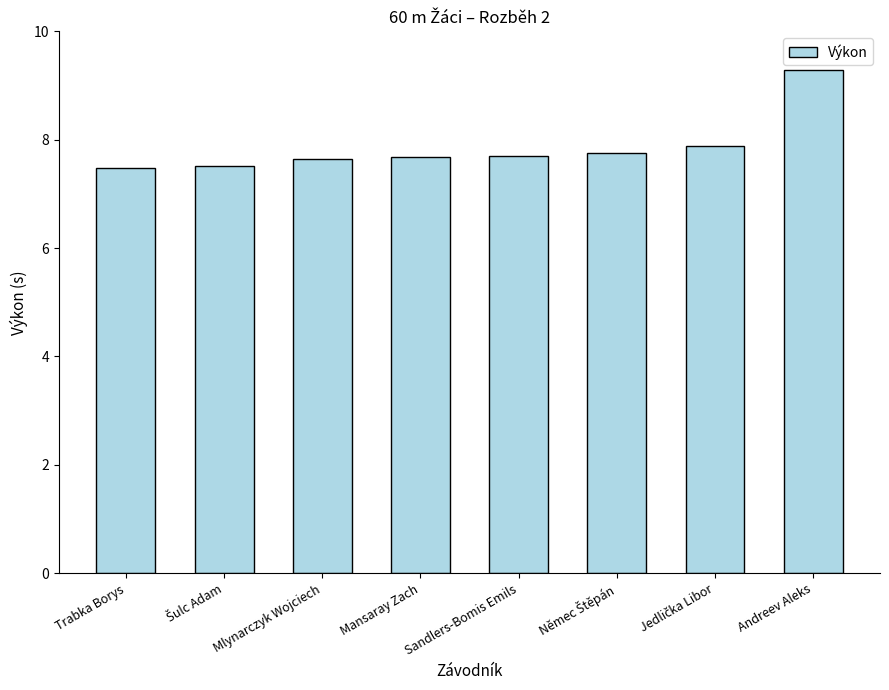

What is the change in value from Trabka Borys to Andreev Aleks?

+1.8